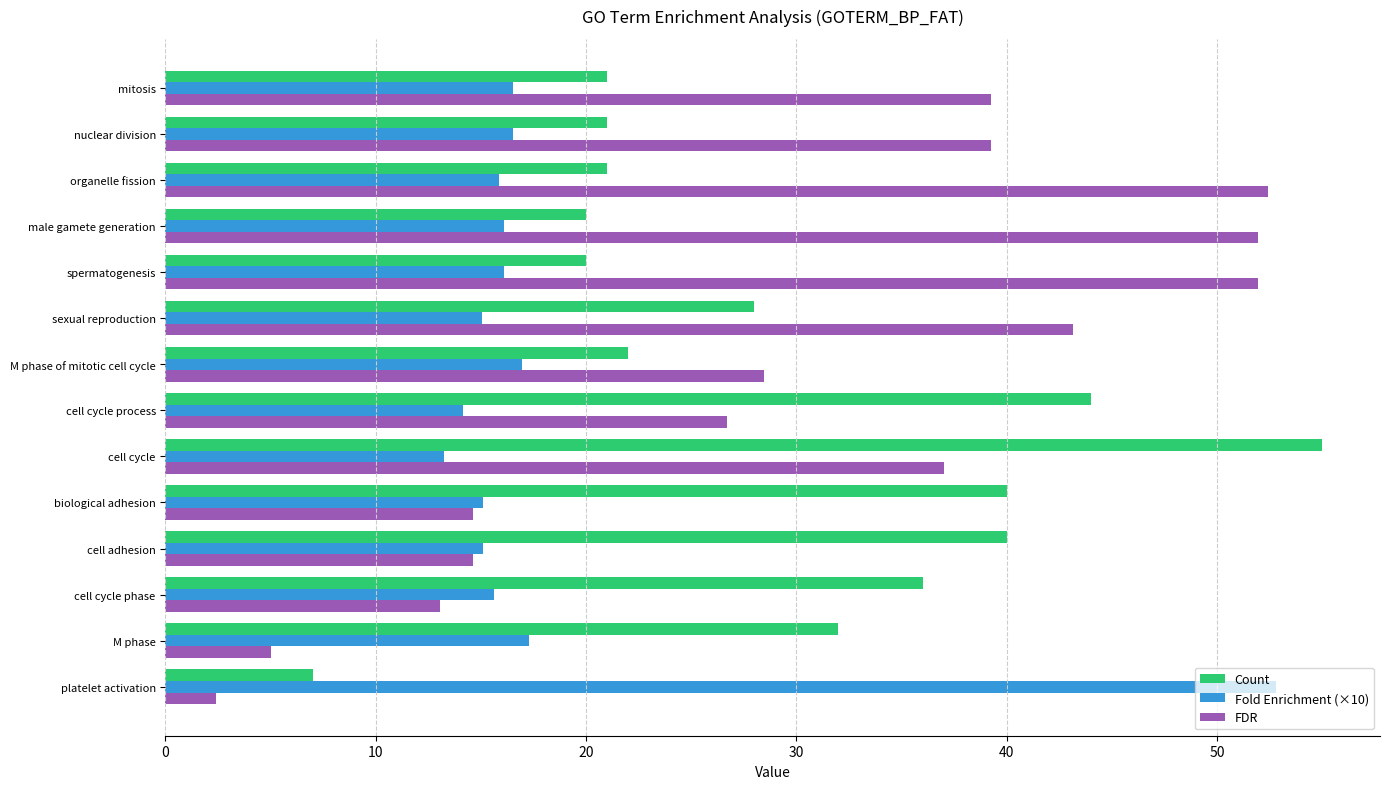

How many distinct data groups are displayed?

3